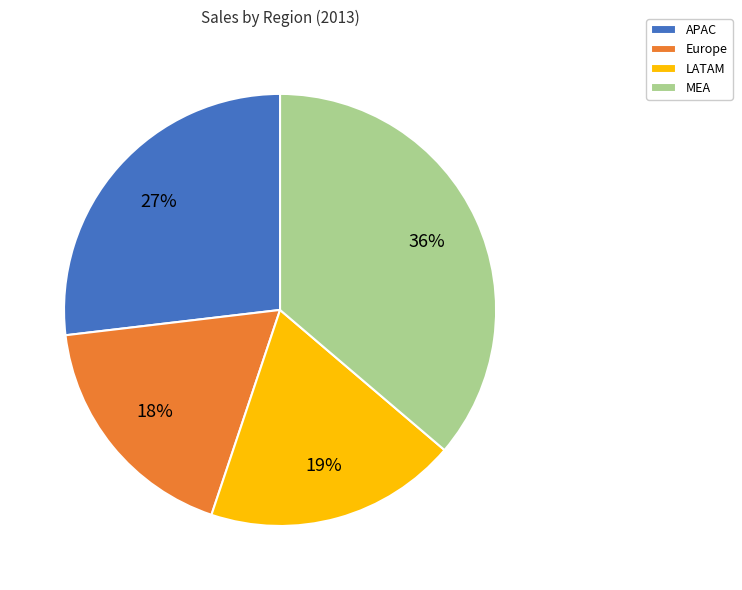

Combined, do LATAM and APAC account for over 50%?

No